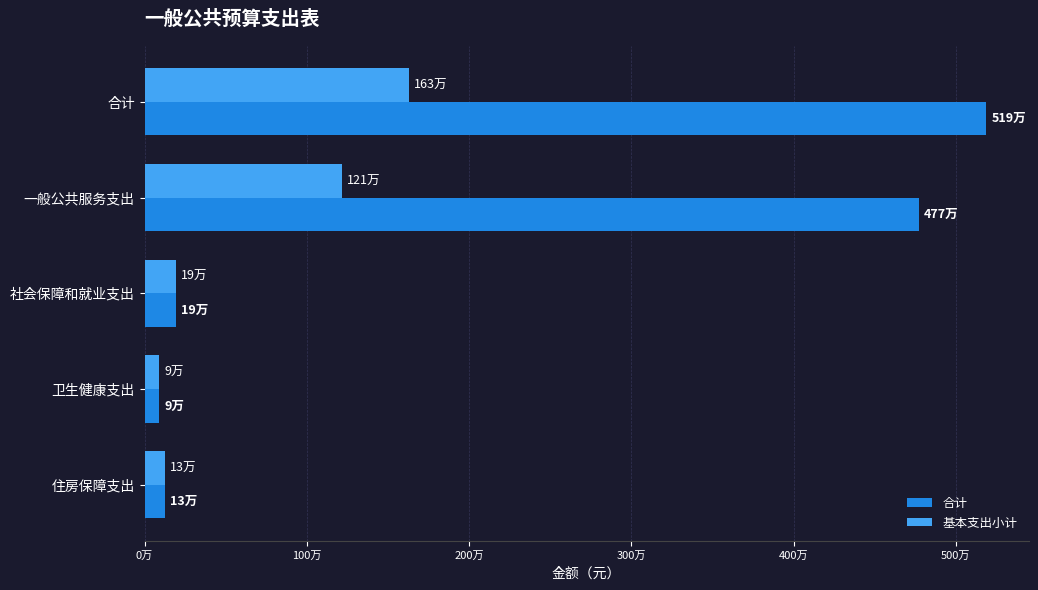

Are the bars horizontal?

Yes